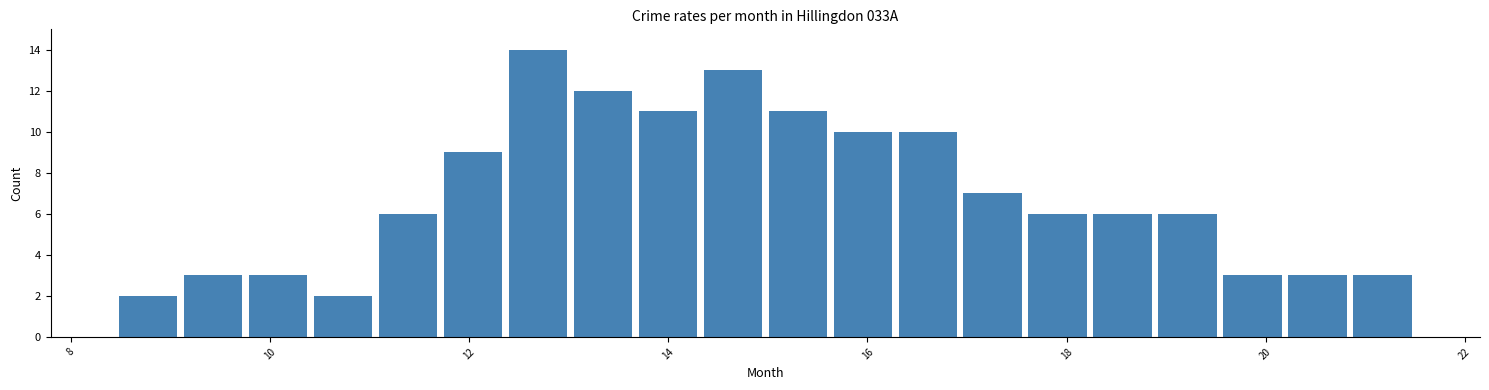

Around what value on the x-axis is the tallest bar? Give the approximate position of its centre, as read against the axis.

12.6